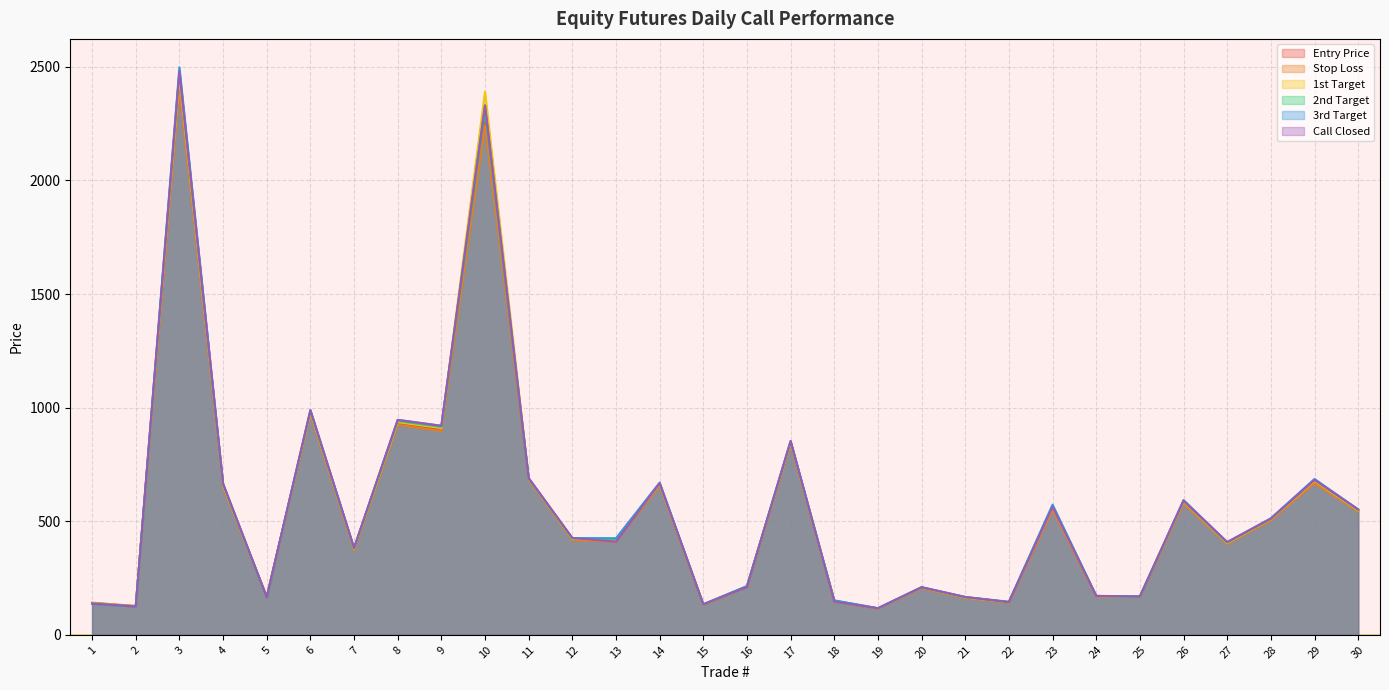

Does the chart display data point markers on the line(s)?

No